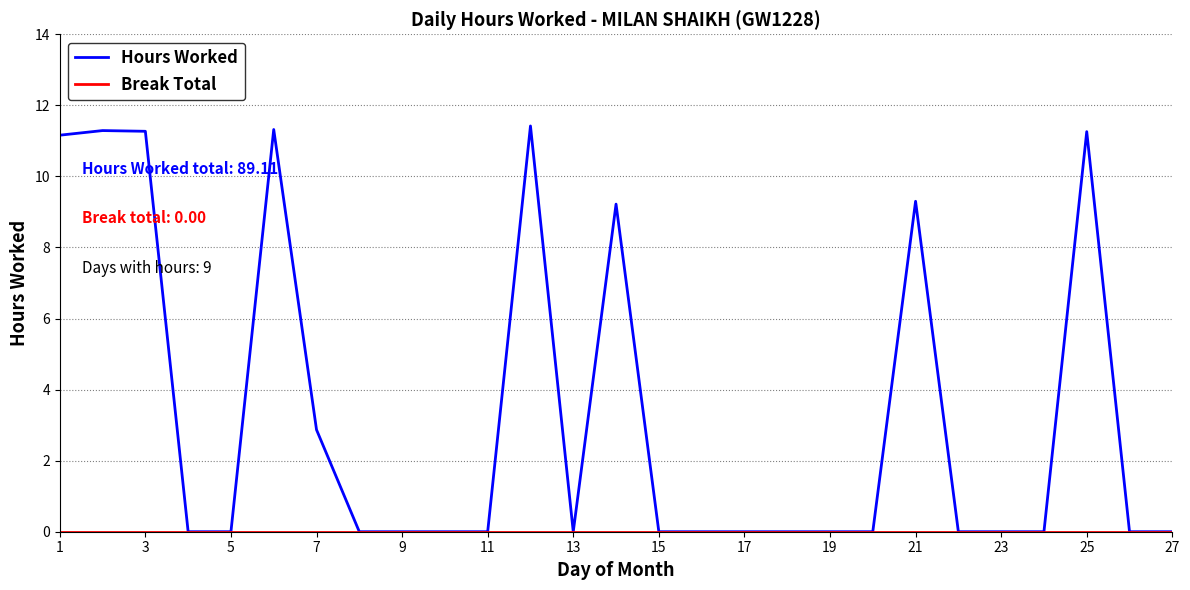

At how many categories does at least one series exceed 1?

9